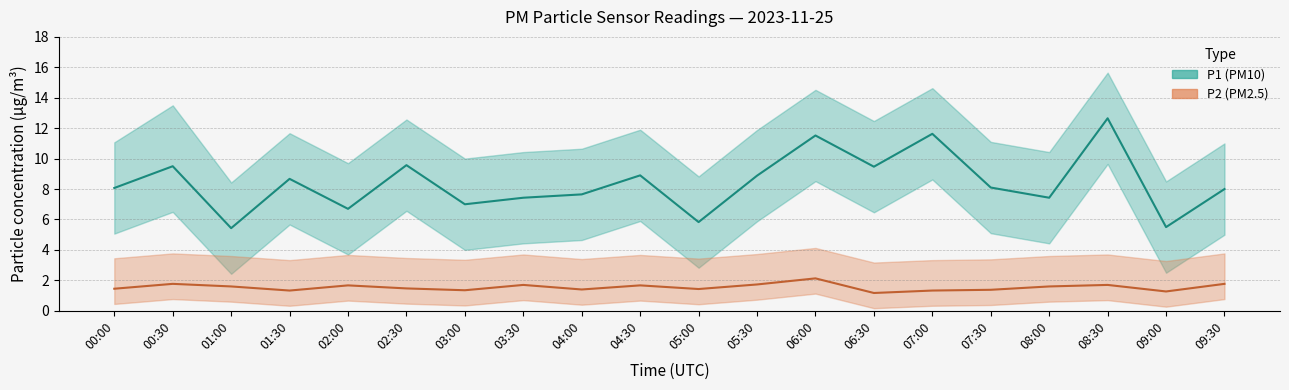

True or false: P1 (PM10) and P2 (PM2.5) intersect in this chart.

False